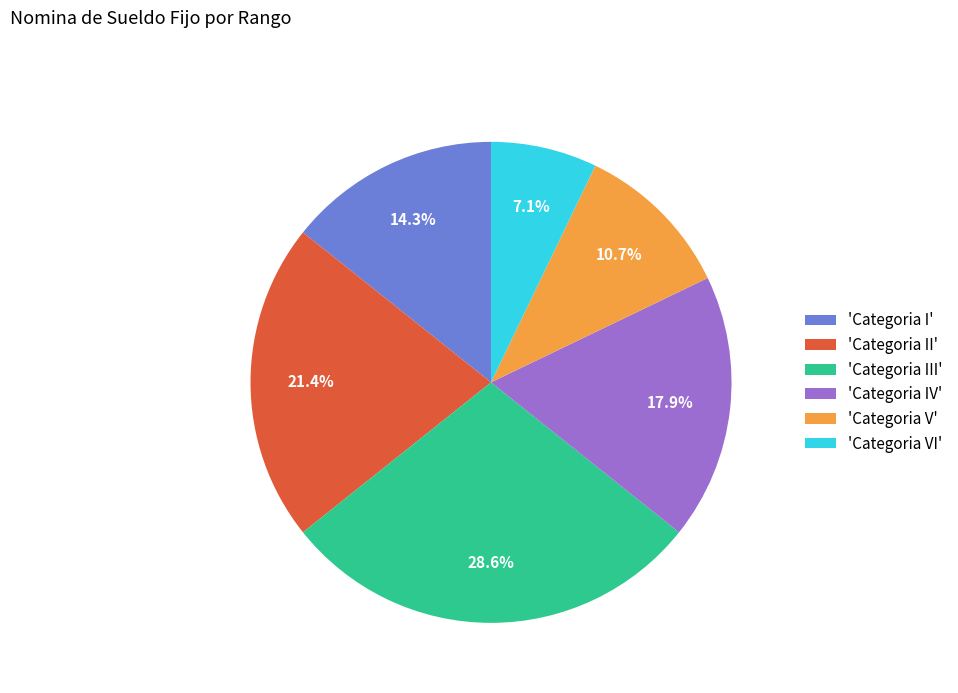

Is 'Categoria I' the majority of the pie?

No